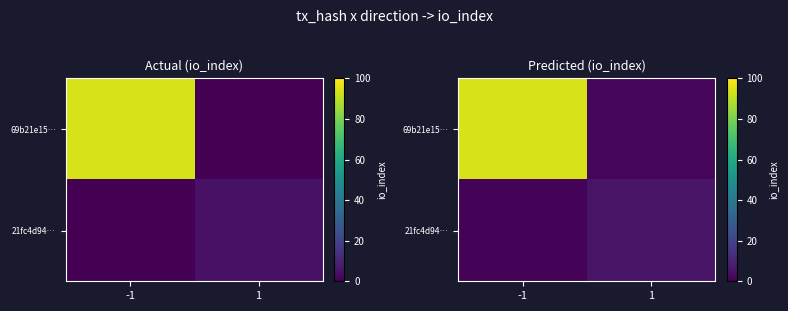

Is it true that 21fc4d94… equals 8.5 at 1?

False